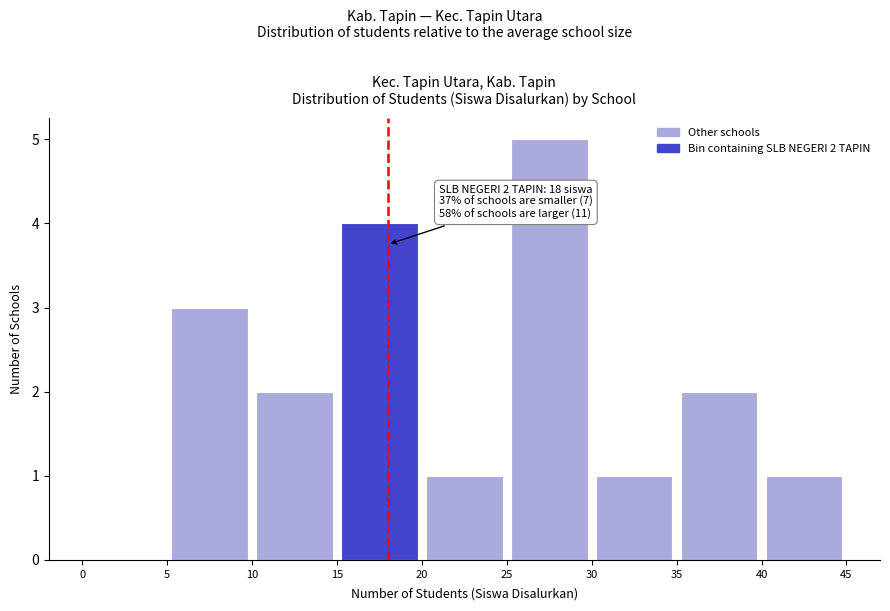

Over which range of the x-axis is the bar tallest?

25 to 30